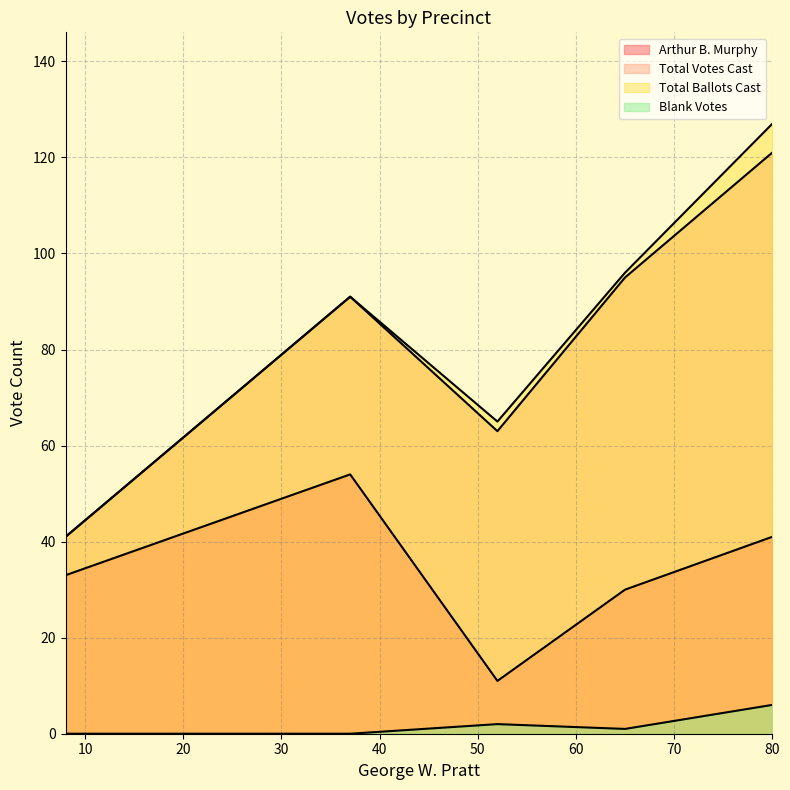

Is it true that Total Votes Cast equals 52 at 2?

False